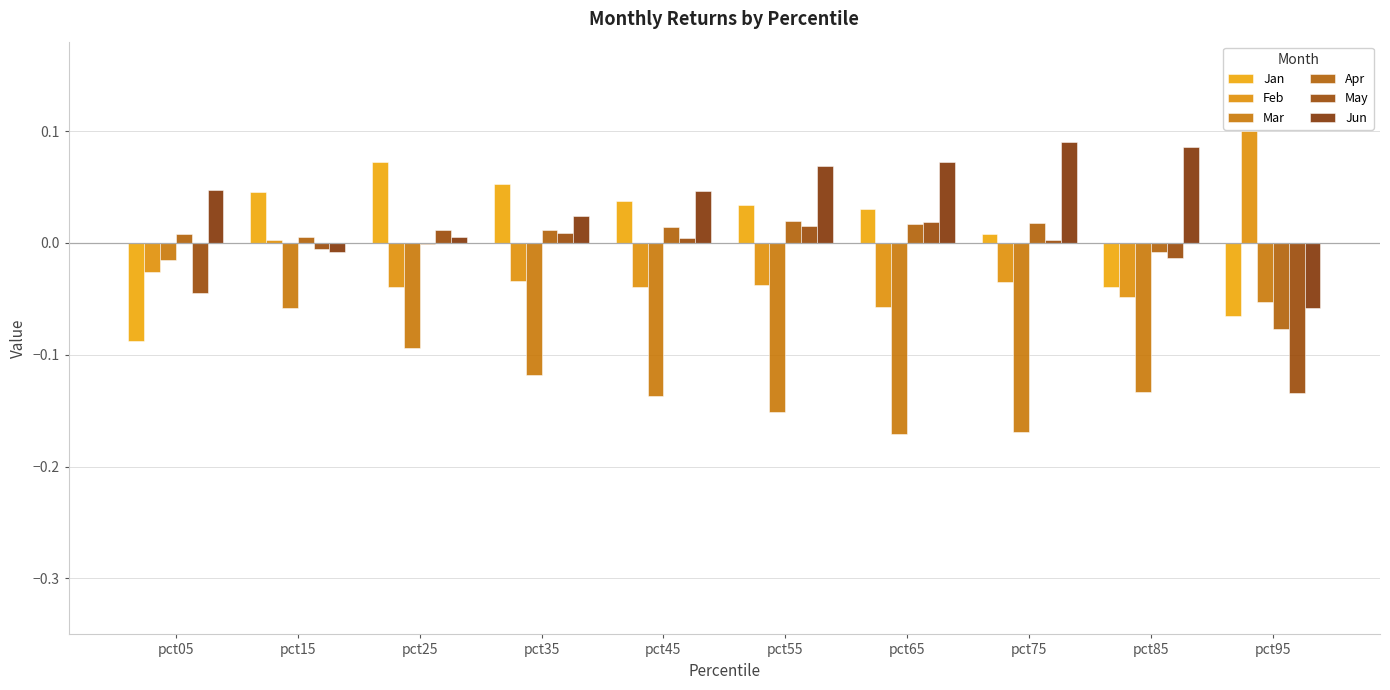

How many series are shown in this chart?

6